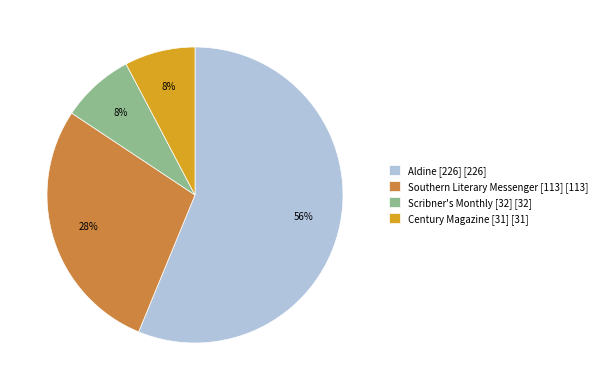

Is it true that Aldine [226] is 56% of the pie?

True